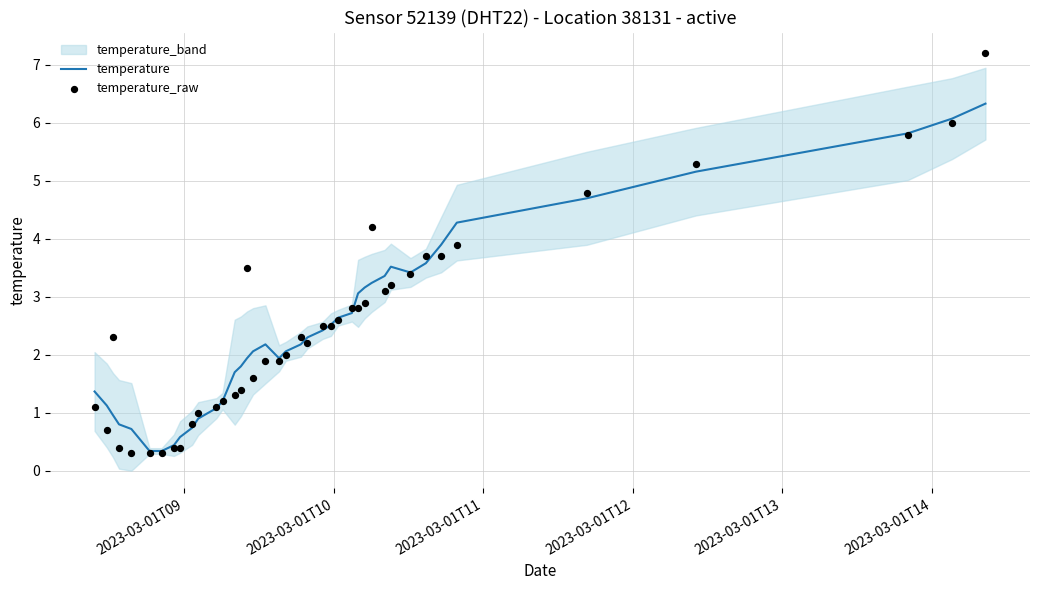

Which series contains the highest Y value?

temperature_raw